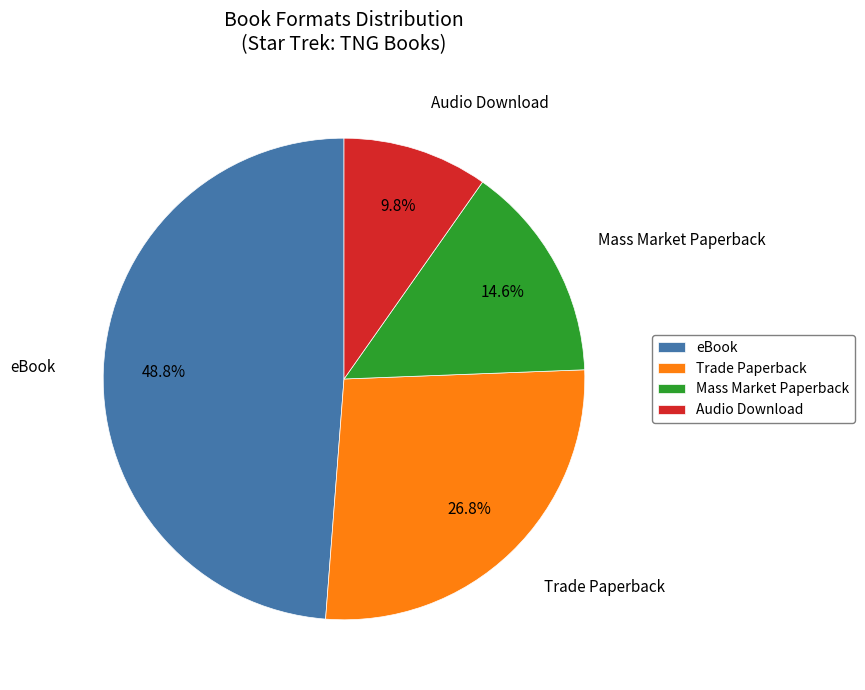

Count the number of slices in the pie.

4